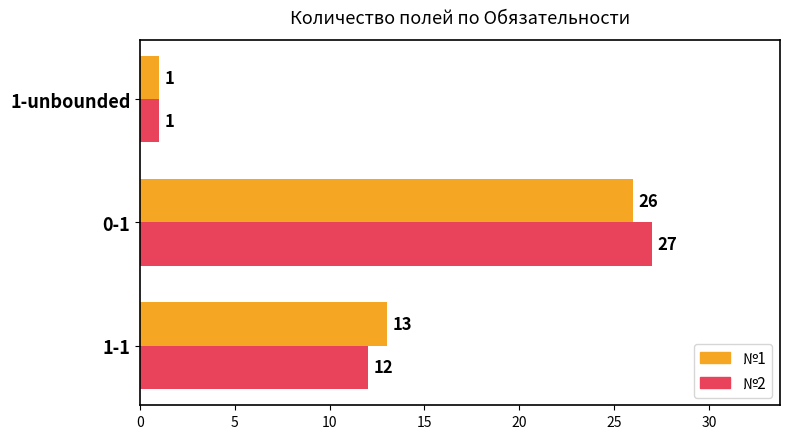

True or false: №2 has a value of 12 at 1-1.

True